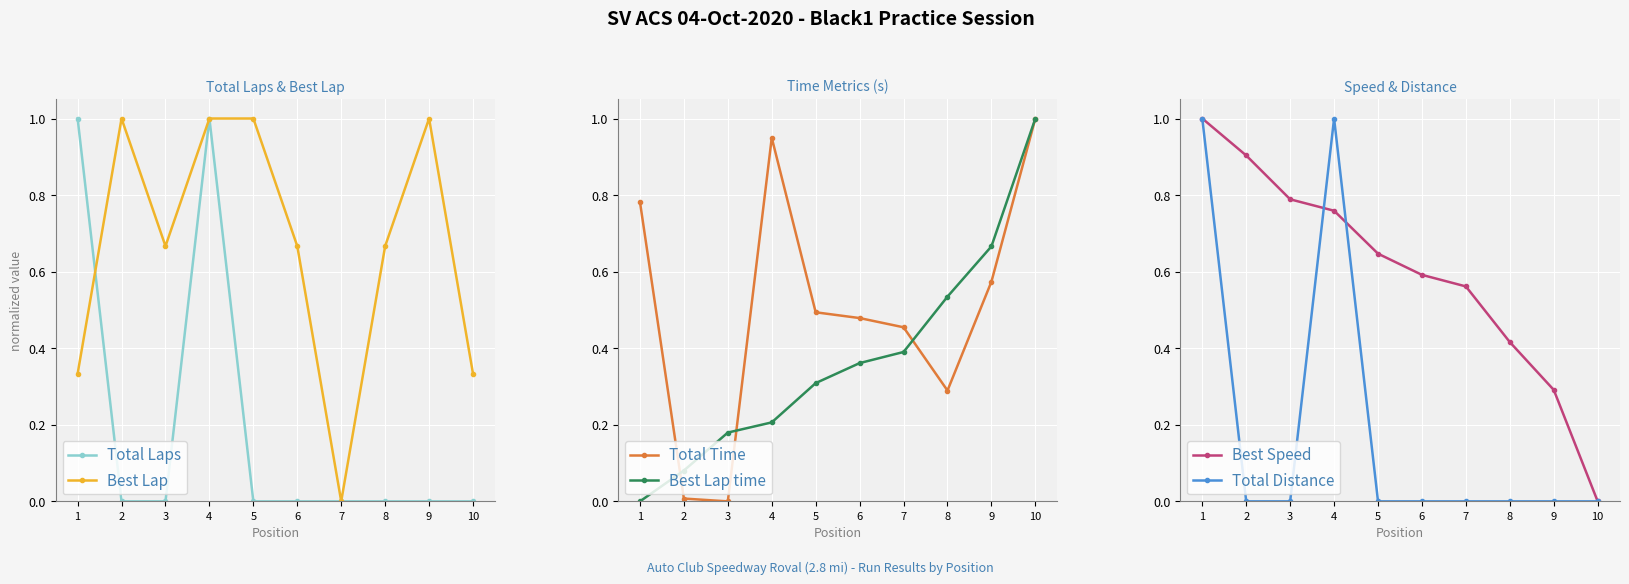

Which has a higher value, 8 or 3?

8